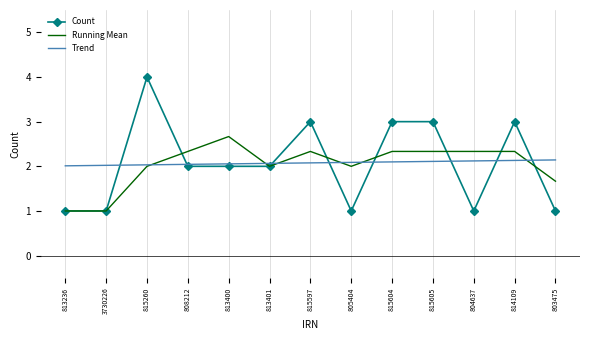

Is the value of Running Mean at 813401 greater than the value of Count at 815604?

No